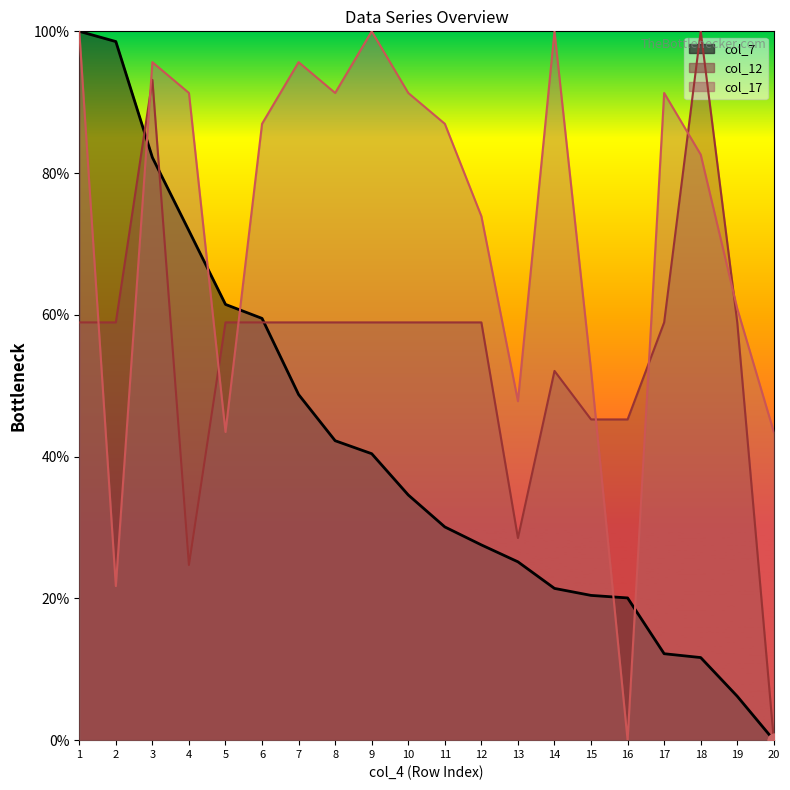

What are all the series names shown in the legend?

col_7, col_12, col_17